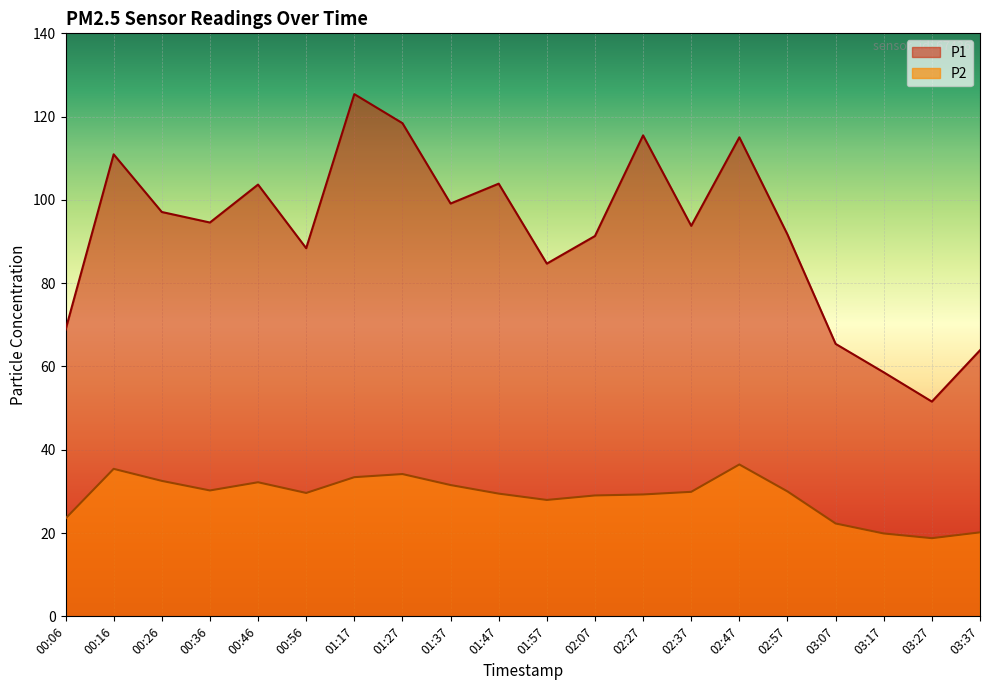

How many categories are shown in the chart?

20